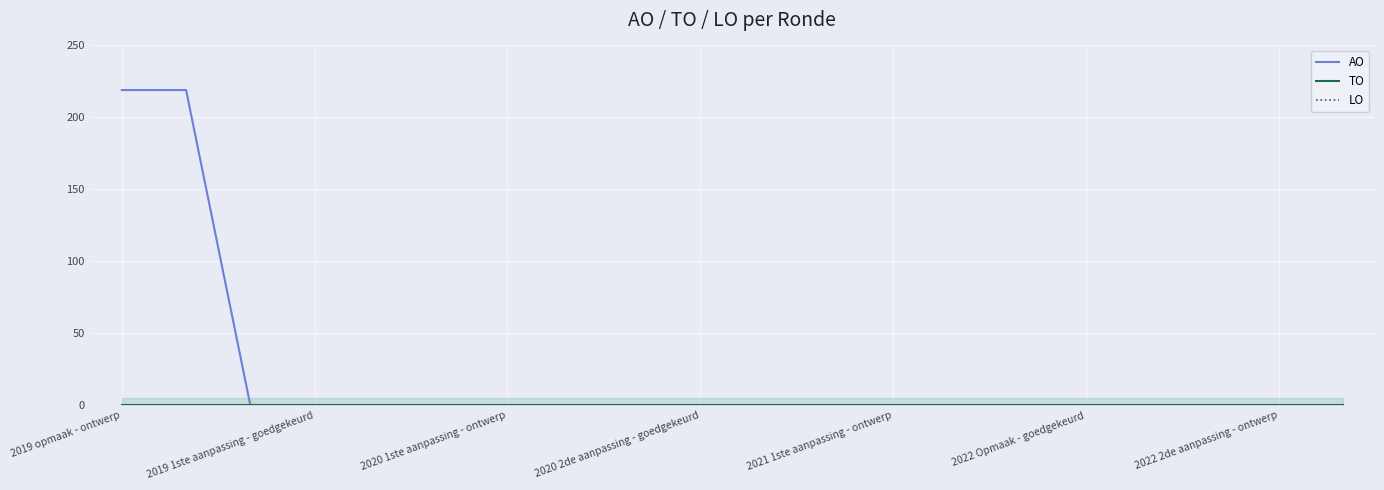

What are all the series names shown in the legend?

AO, TO, LO